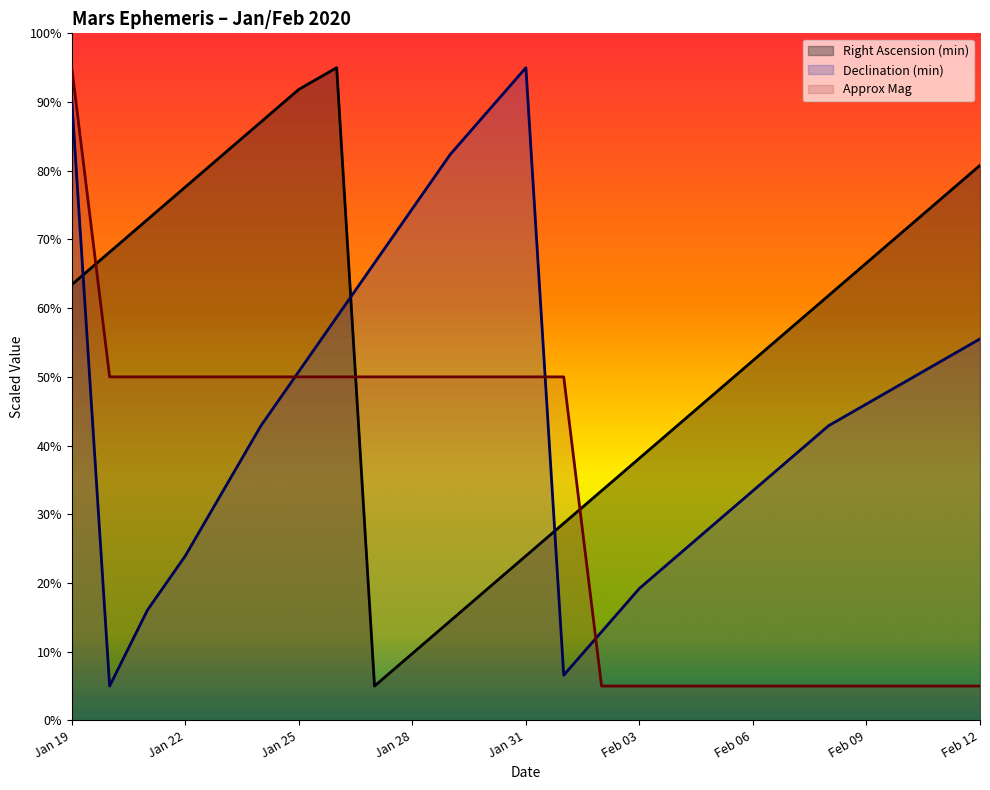

Which category has the highest value across all series?

Jan 26